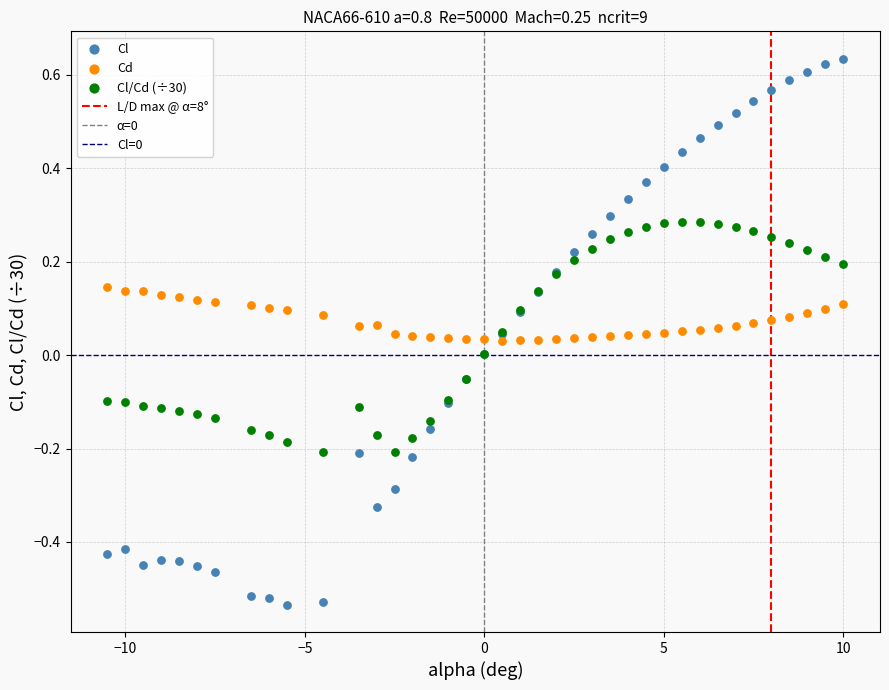

Which series has the widest spread of Y values?

Cl